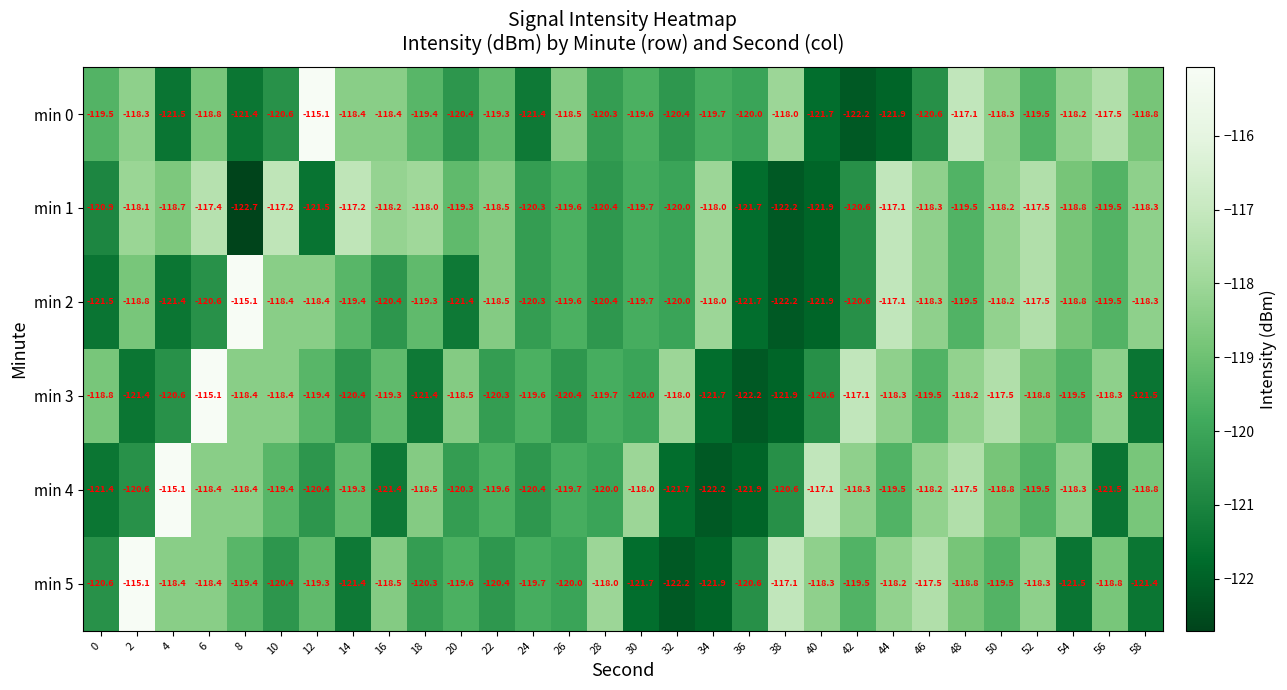

Which label corresponds to the smallest value in the chart?

8